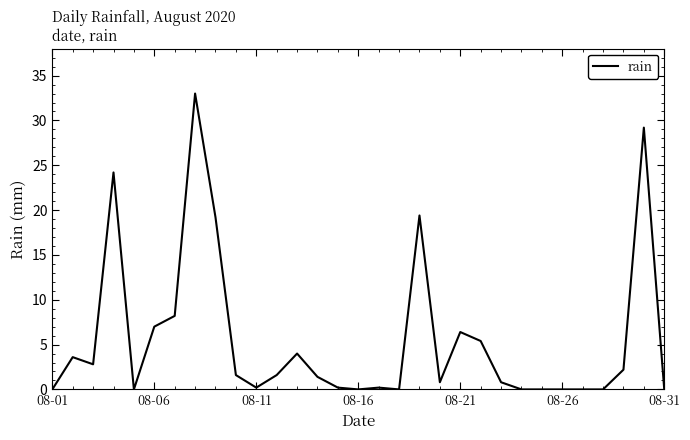

How many lines are shown in the chart?

1